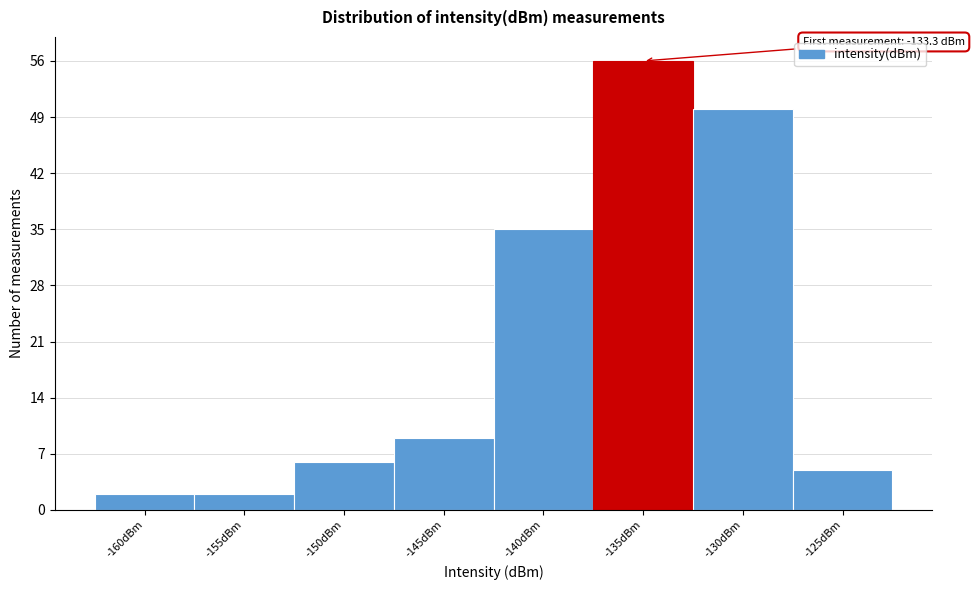

Reading left to right, list all the values displayed in this chart.

2	2	6	9	35	56	50	5